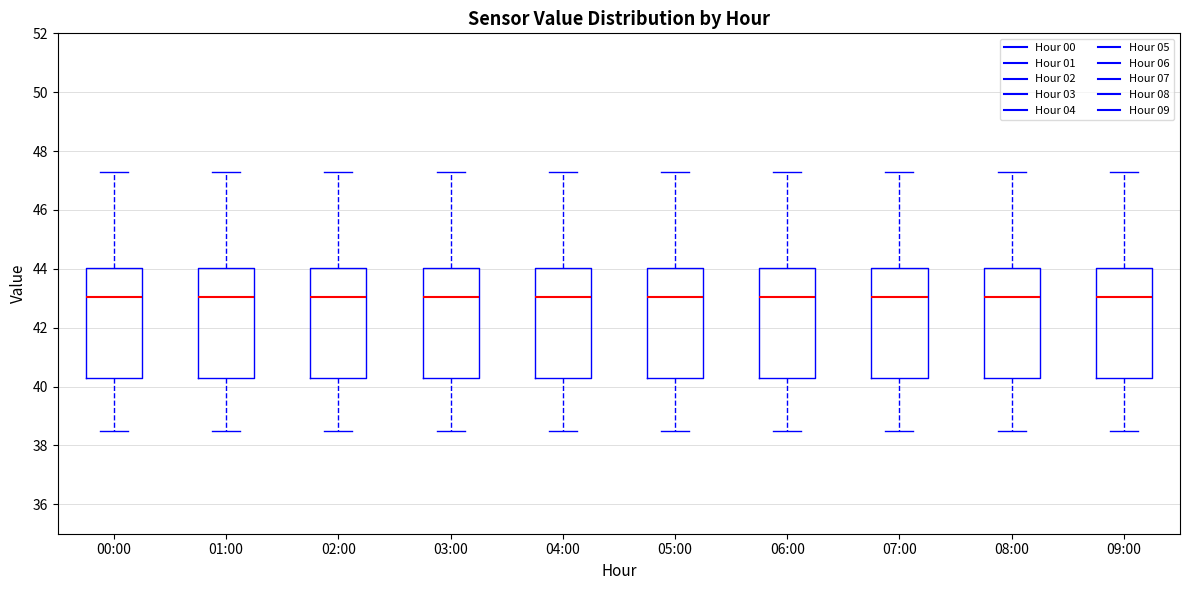

Reading left to right, transcribe this box plot: for each box, give where its median line is, the range the box spans, and where its two whiskers end, as read against the y-axis. The values are not printed on the chart, so give them approximately, as read against the axis.

00:00: median 43.0, box 40.2 to 44.0, whiskers 38.6 to 47.4
01:00: median 43.0, box 40.2 to 44.0, whiskers 38.6 to 47.4
02:00: median 43.0, box 40.2 to 44.0, whiskers 38.6 to 47.4
03:00: median 43.0, box 40.2 to 44.0, whiskers 38.6 to 47.4
04:00: median 43.0, box 40.2 to 44.0, whiskers 38.6 to 47.4
05:00: median 43.0, box 40.2 to 44.0, whiskers 38.6 to 47.4
06:00: median 43.0, box 40.2 to 44.0, whiskers 38.6 to 47.4
07:00: median 43.0, box 40.2 to 44.0, whiskers 38.6 to 47.4
08:00: median 43.0, box 40.2 to 44.0, whiskers 38.6 to 47.4
09:00: median 43.0, box 40.2 to 44.0, whiskers 38.6 to 47.4